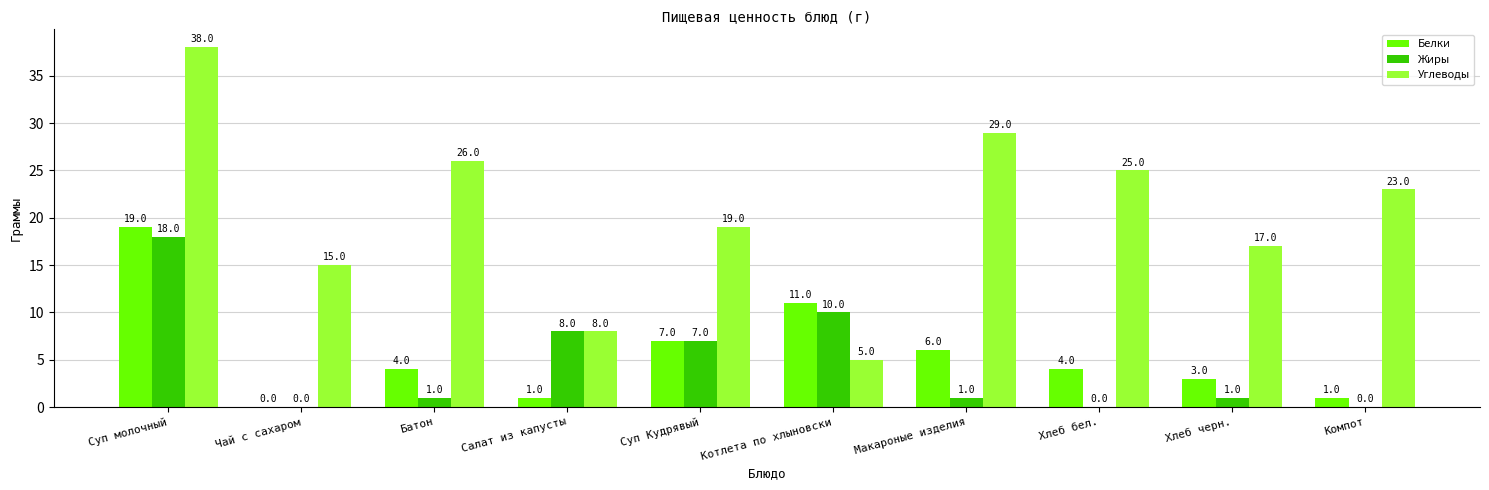

Reading left to right, transcribe all the data shown in this chart.

Белки: Суп молочный=19	Чай с сахаром=0	Батон=4	Салат из капусты=1	Суп Кудрявый=7	Котлета по хлыновски=11	Макароные изделия=6	Хлеб бел.=4	Хлеб черн.=3	Компот=1
Жиры: Суп молочный=18	Чай с сахаром=0	Батон=1	Салат из капусты=8	Суп Кудрявый=7	Котлета по хлыновски=10	Макароные изделия=1	Хлеб бел.=0	Хлеб черн.=1	Компот=0
Углеводы: Суп молочный=38	Чай с сахаром=15	Батон=26	Салат из капусты=8	Суп Кудрявый=19	Котлета по хлыновски=5	Макароные изделия=29	Хлеб бел.=25	Хлеб черн.=17	Компот=23